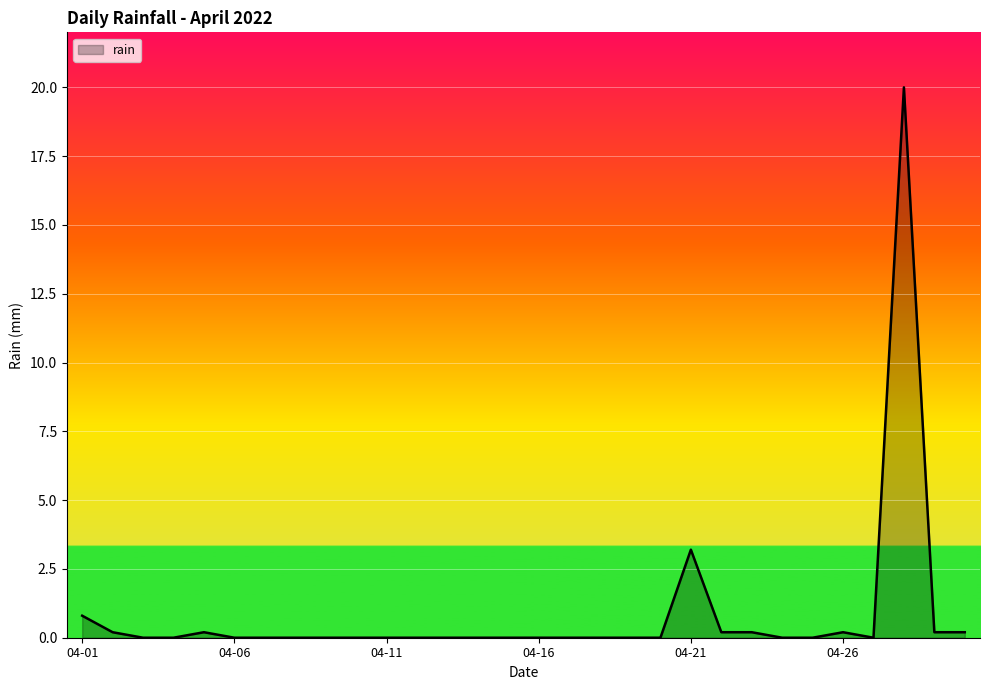

What is the greatest value displayed?

20.0